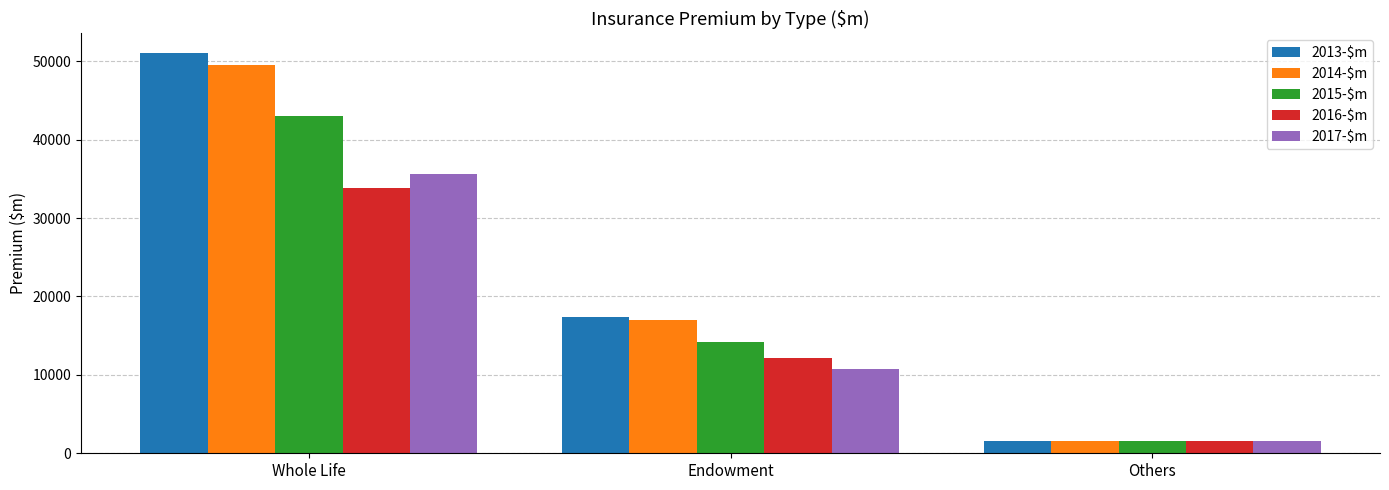

True or false: 2013-$m has a value of 17383.9 at Endowment.

True